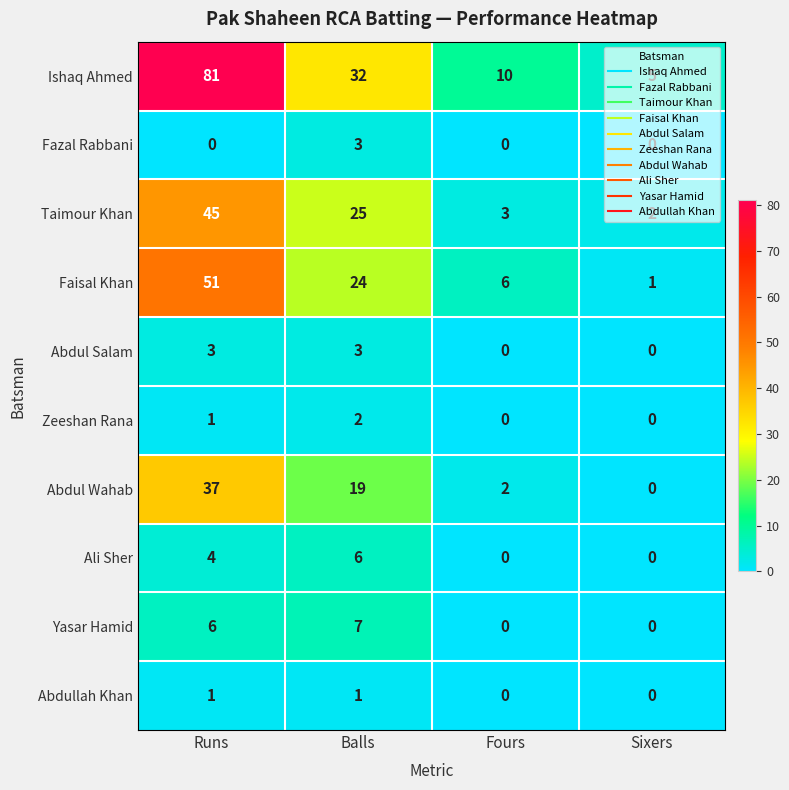

Which category has the highest value across all series?

Runs